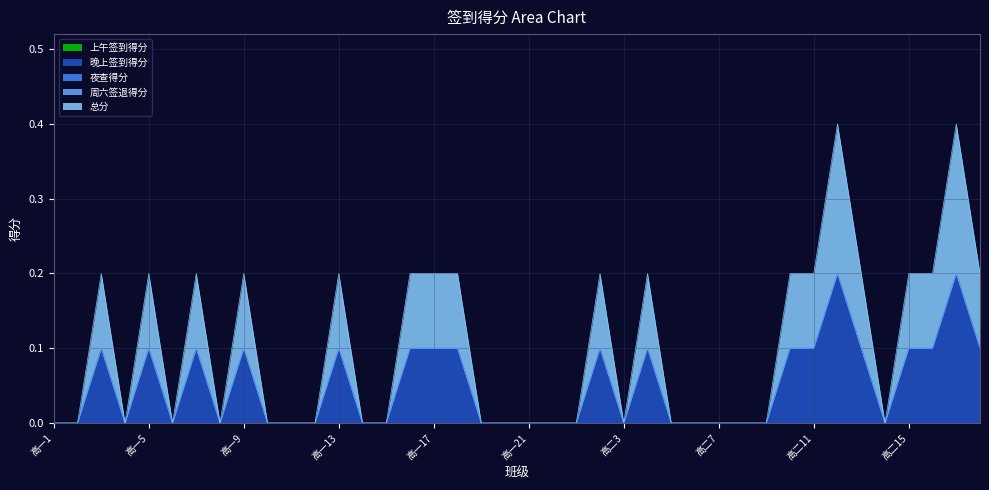

Where is the first local maximum for 总分?

高一3